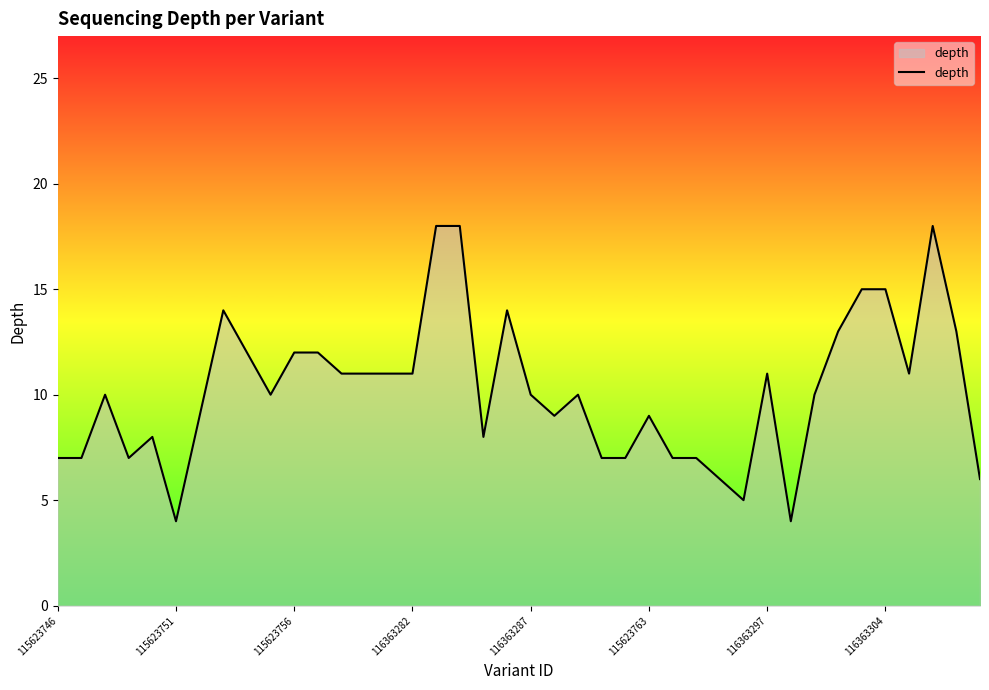

What is the sum of all values?

407